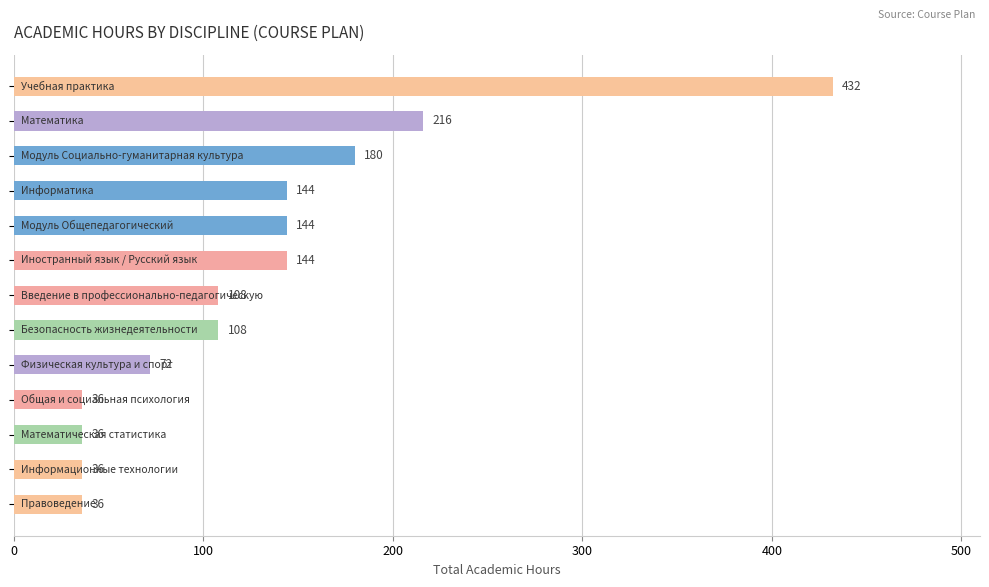

What is the smallest value displayed?

36